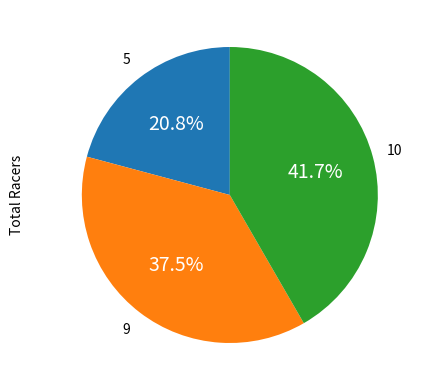

Is there any slice that represents more than half of the pie?

No